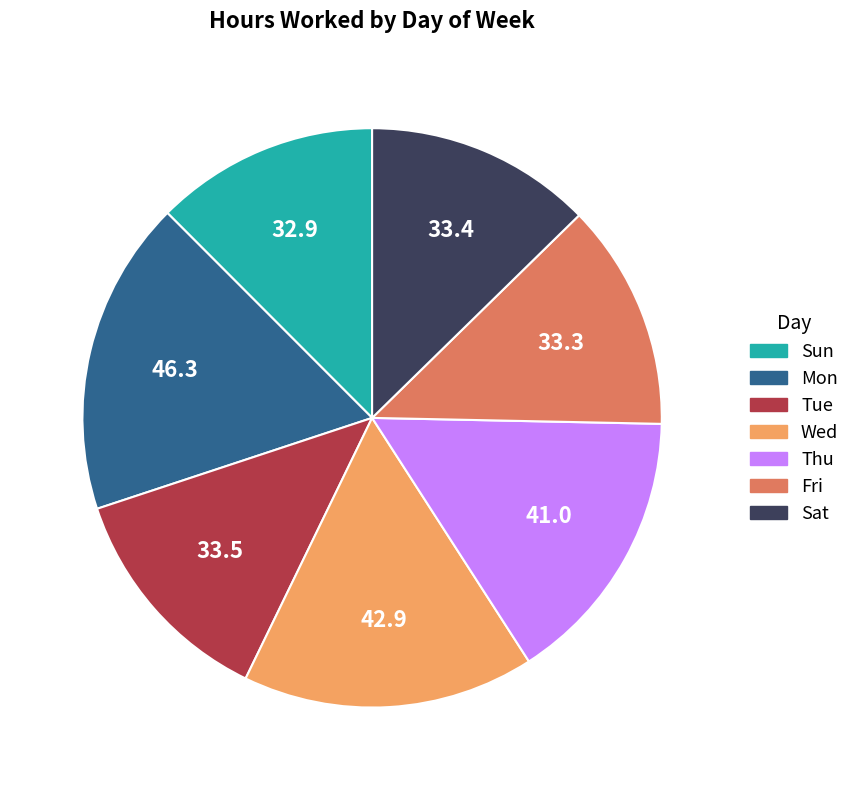

What is the largest slice in the pie chart?

Mon